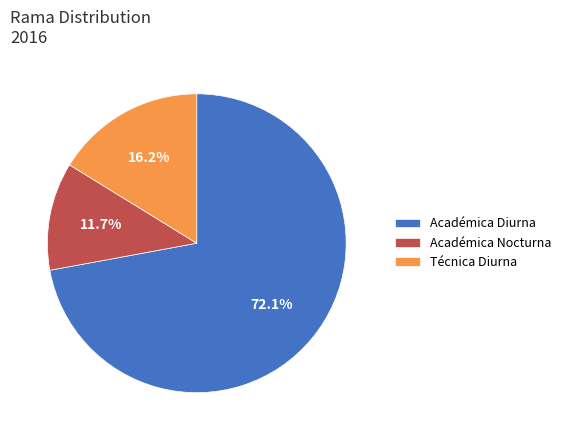

Between Académica Diurna and Académica Nocturna, which is larger?

Académica Diurna